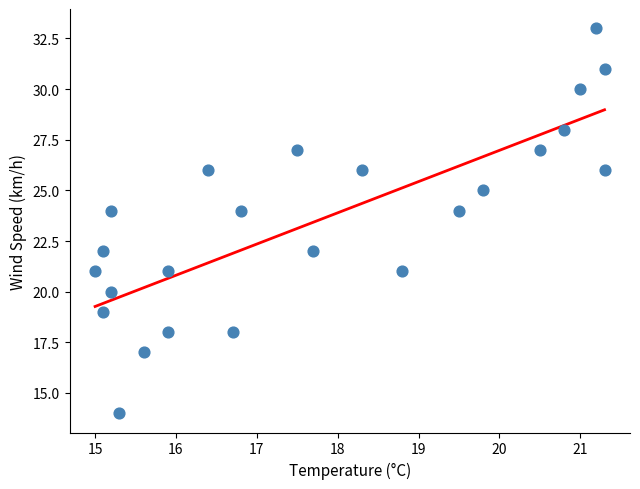

What is the range of Y values (max minus min)?

19